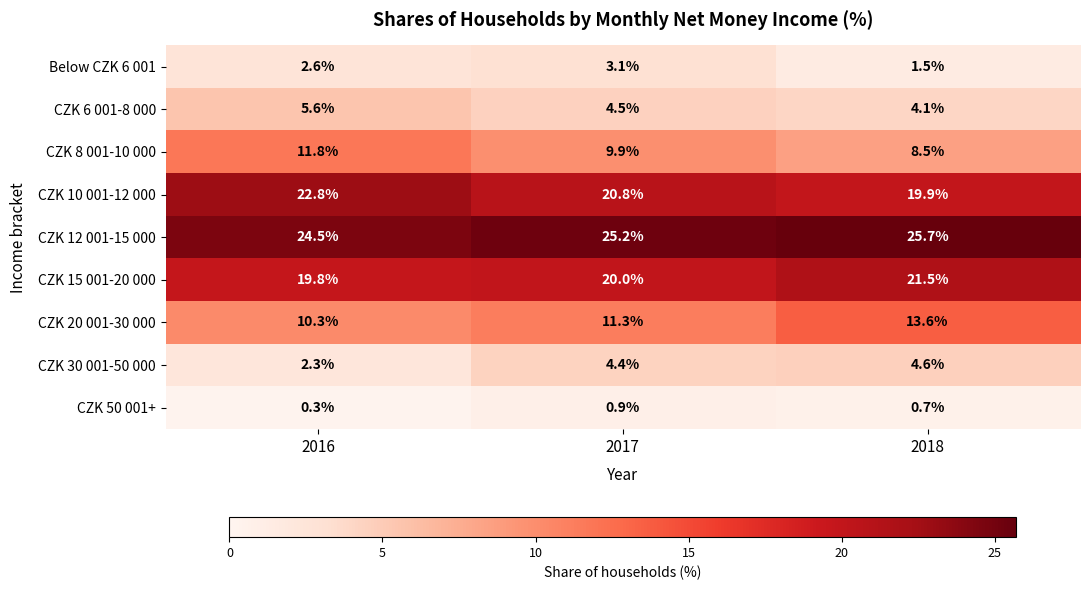

What is the difference between the maximum and minimum values in the Below CZK 6 001 series?

1.6